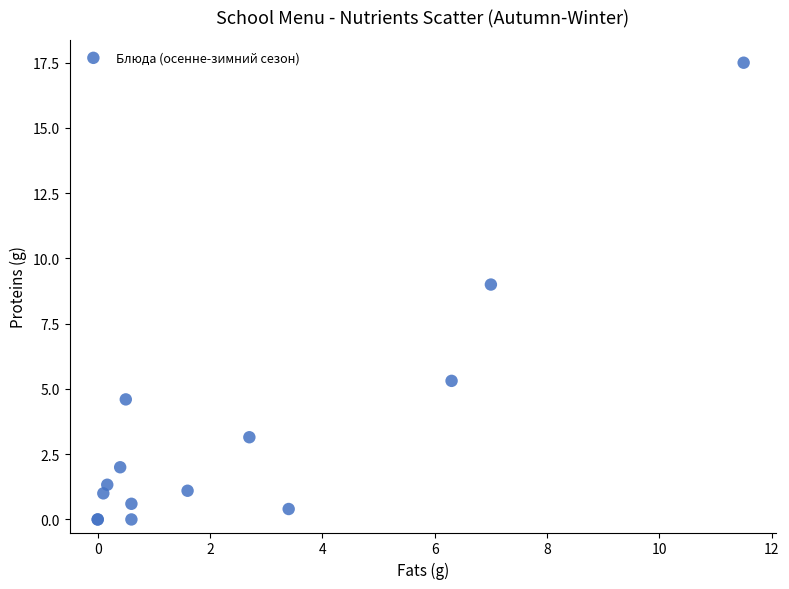

What Y value in the scatter plot is closest to 8?

9.0